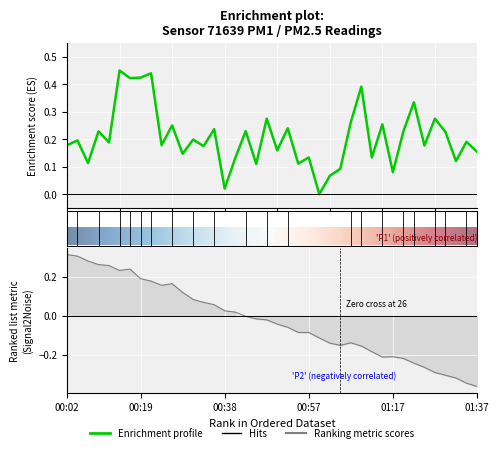

What is the maximum value shown in the chart?

0.5